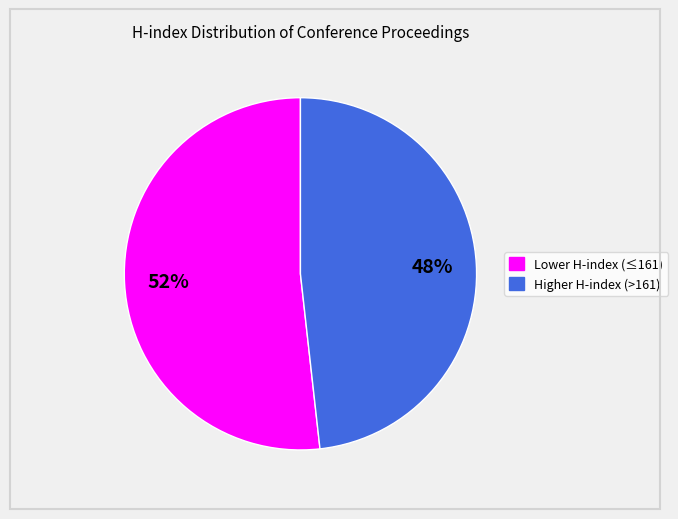

To the nearest percent, what is the difference between the largest and smallest slice percentages?

4%